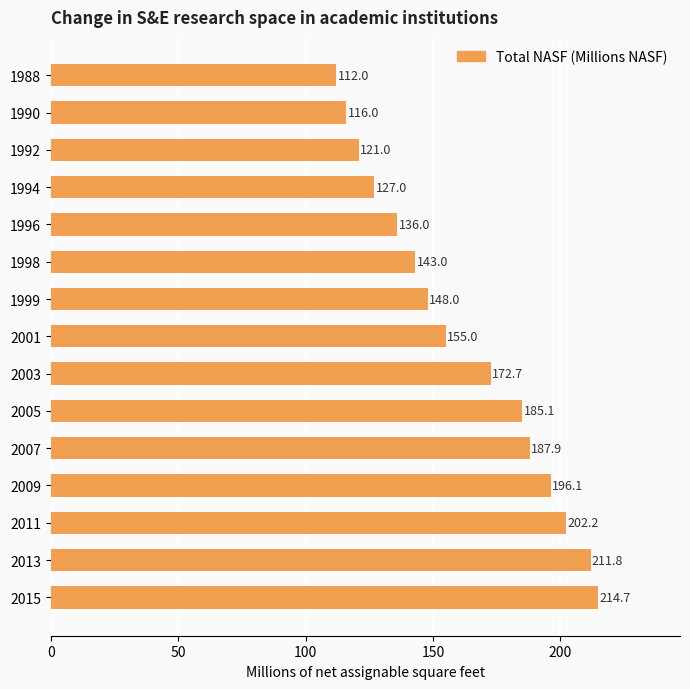

The chart shows a value of 88.9 at 2009. True or false?

False